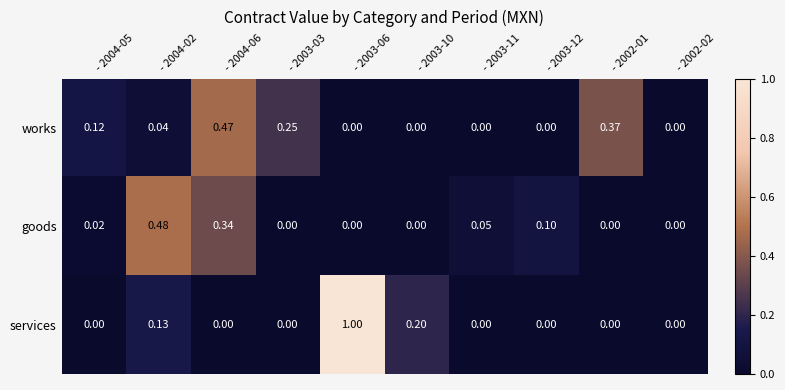

Which series has the widest spread of values?

services